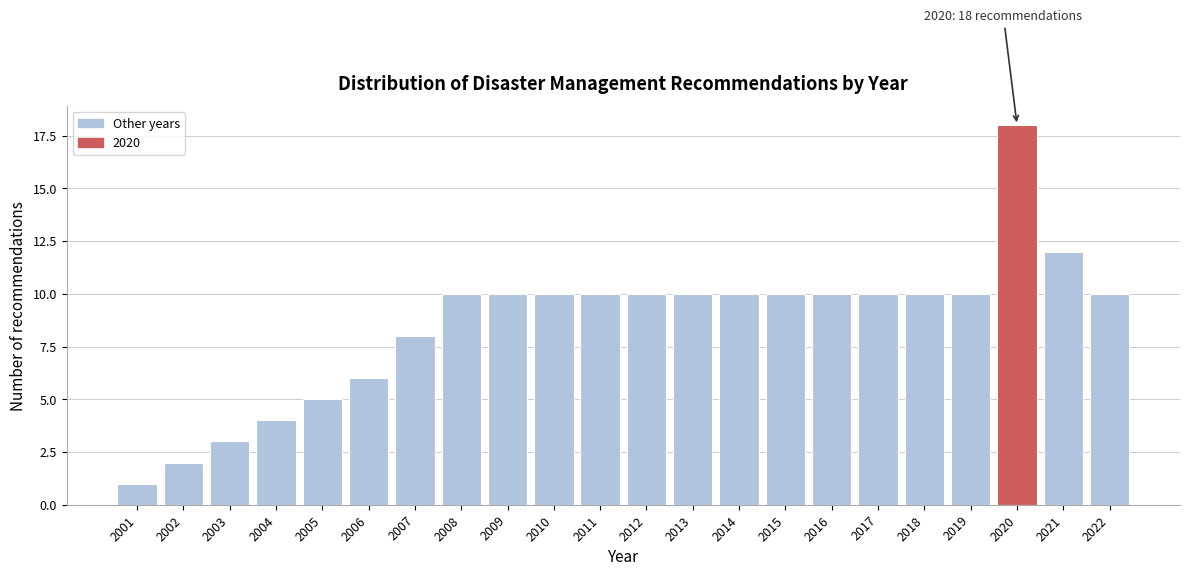

Reading left to right, transcribe all the data shown in this chart.

1	2	3	4	5	6	8	10	10	10	10	10	10	10	10	10	10	10	10	18	12	10